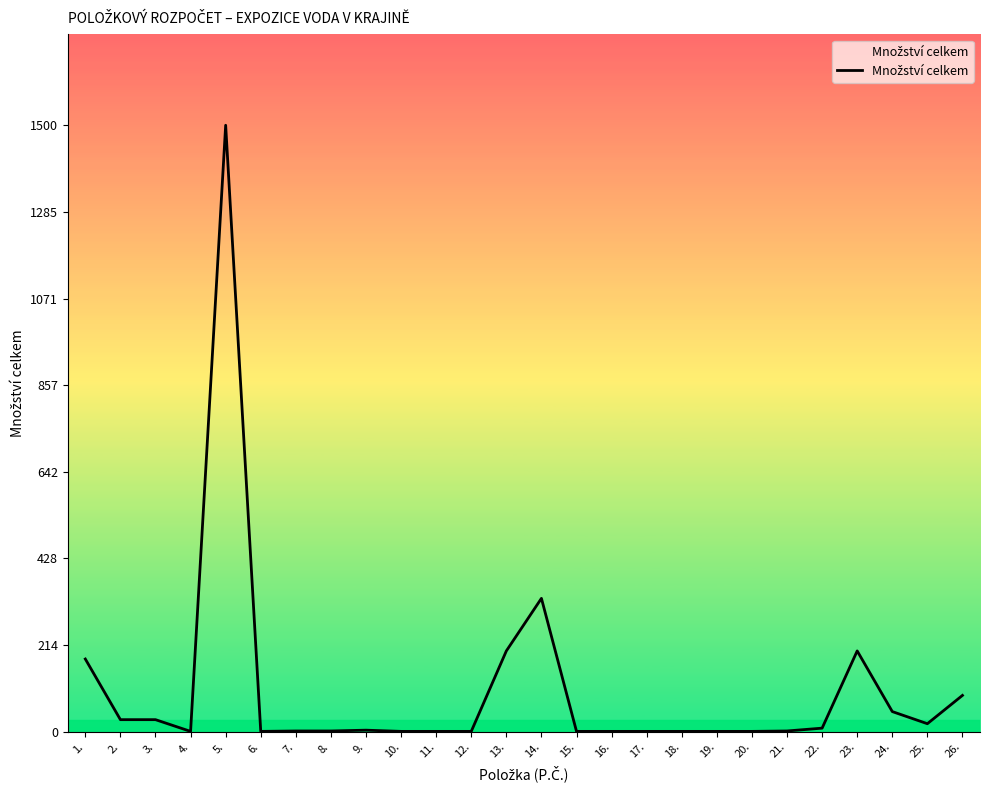

What is the difference between the maximum and minimum values?

1499